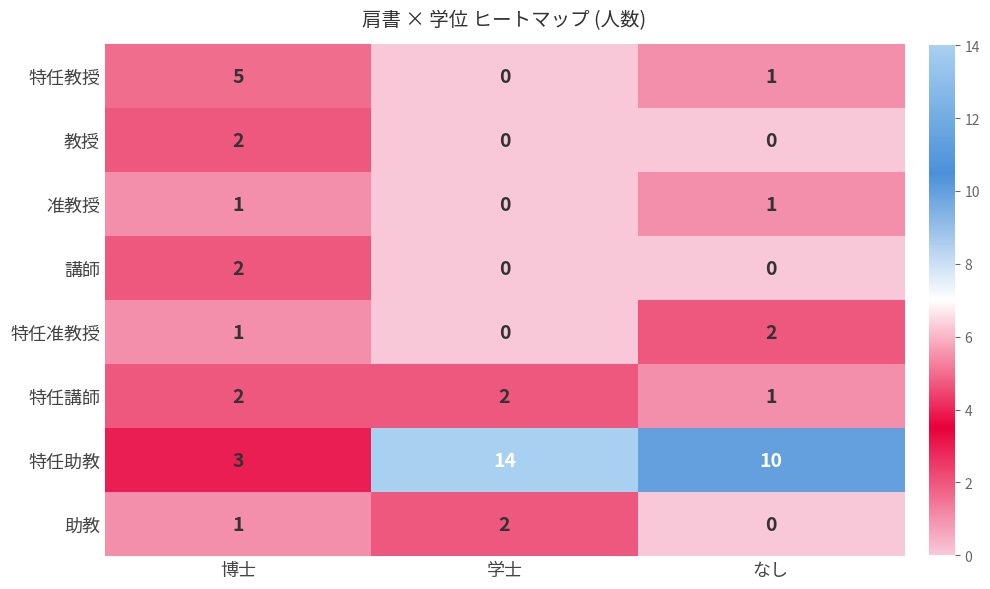

Which series changed the most between 学士 and なし?

特任助教